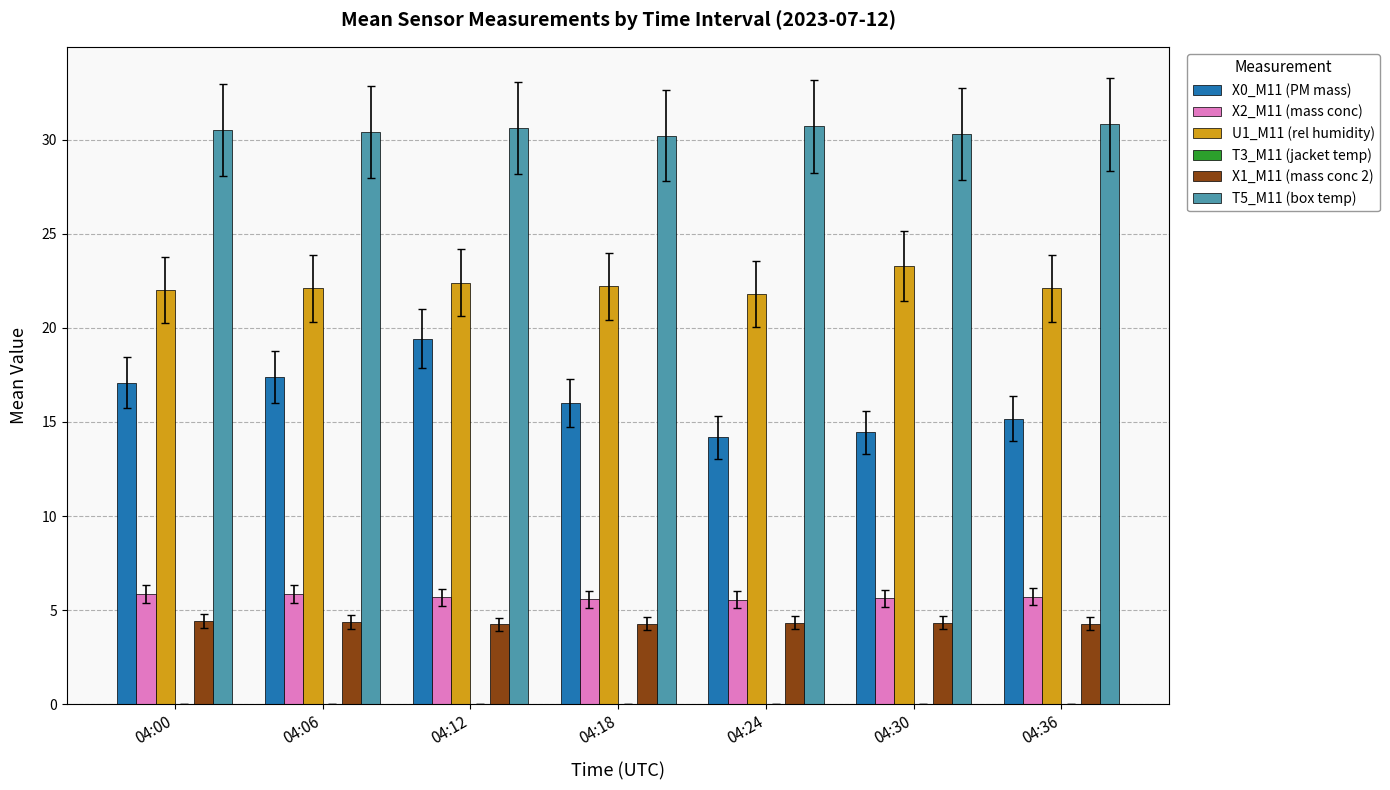

Count the T5_M11 (box temp) values in the range 30 to 31.

7